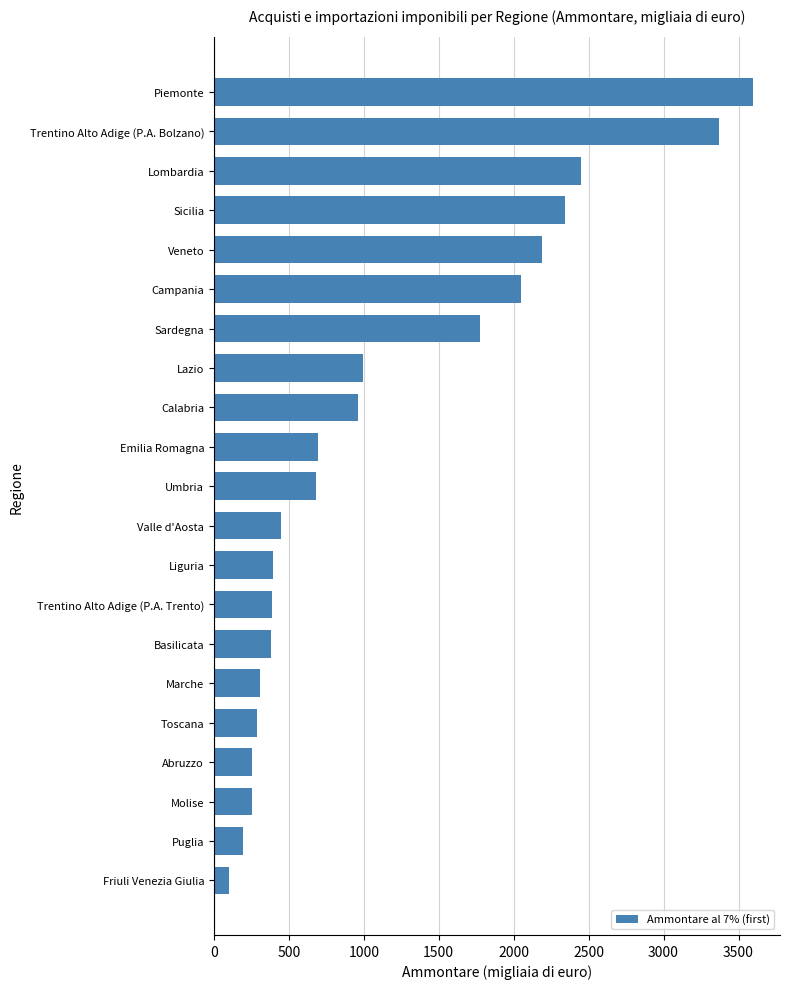

Does the chart contain stacked bars?

No